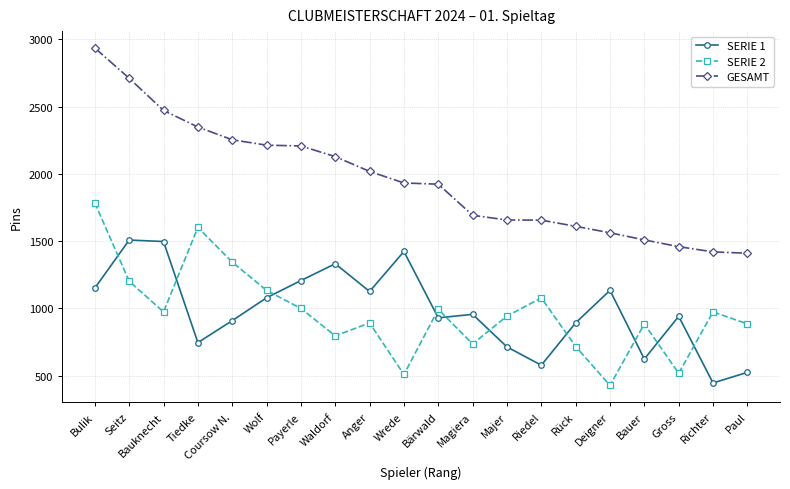

Between which two adjacent categories do SERIE 2 and SERIE 1 first intersect?

Bulik and Seitz